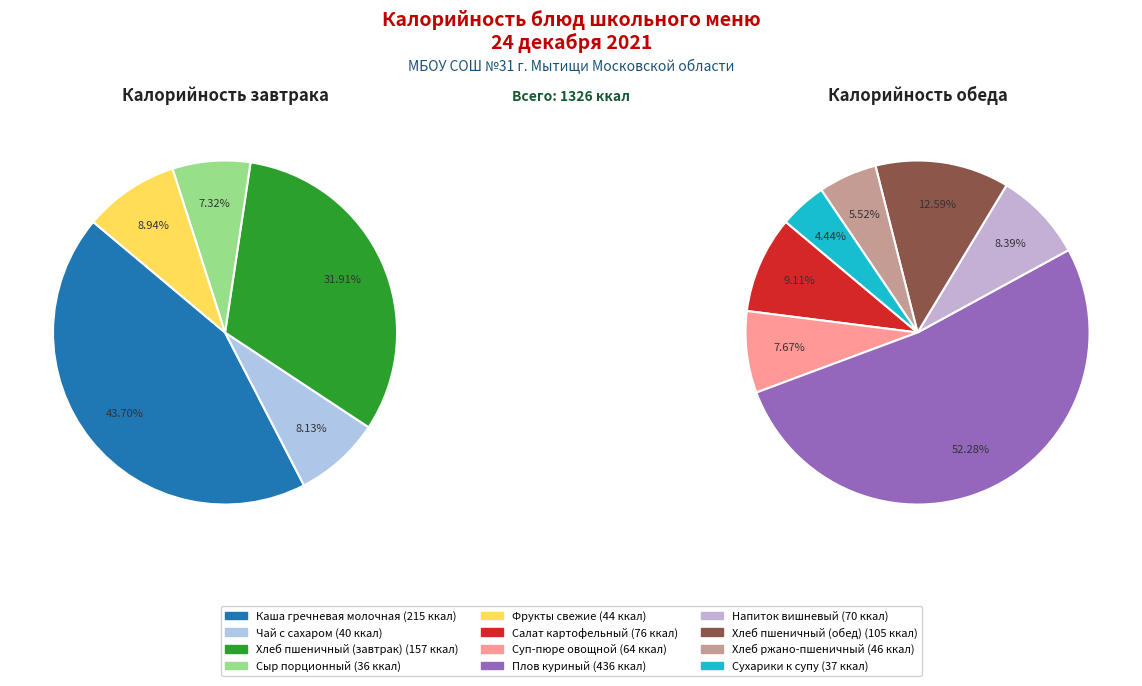

What is the largest slice in the pie chart?

Плов куриный